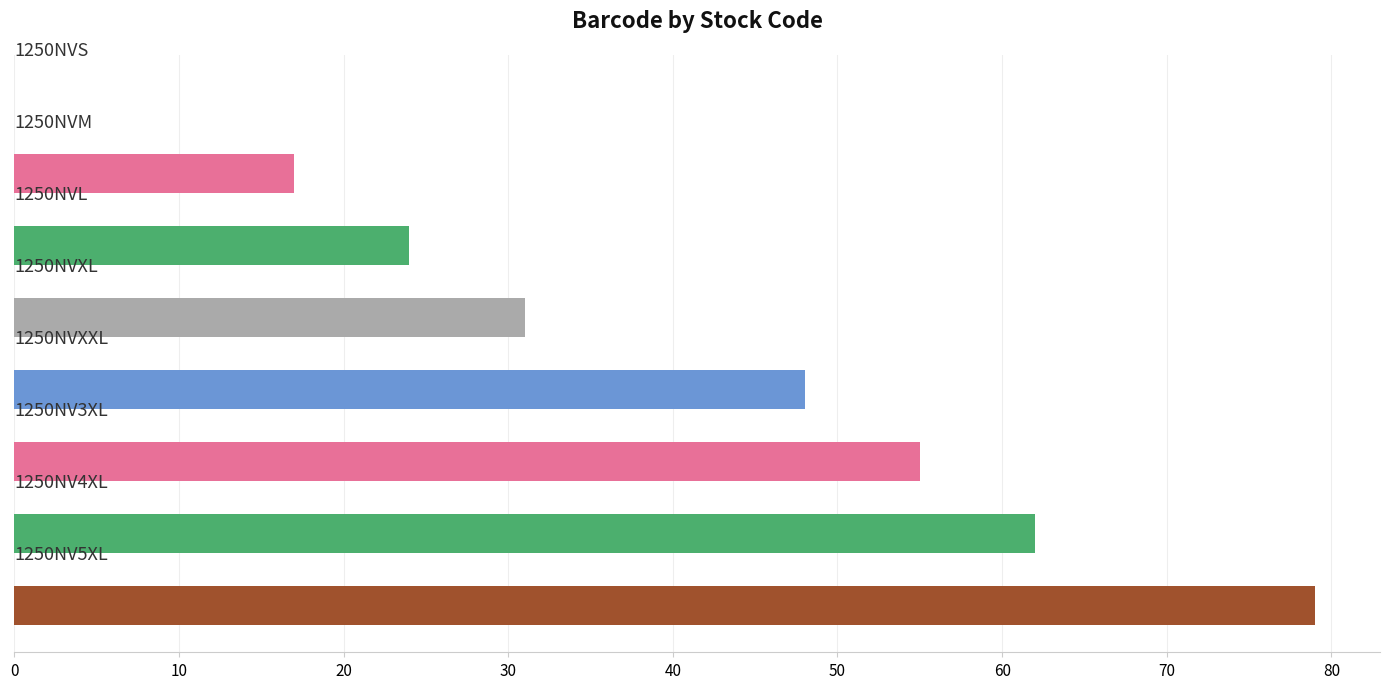

What is the sum of all values?

316